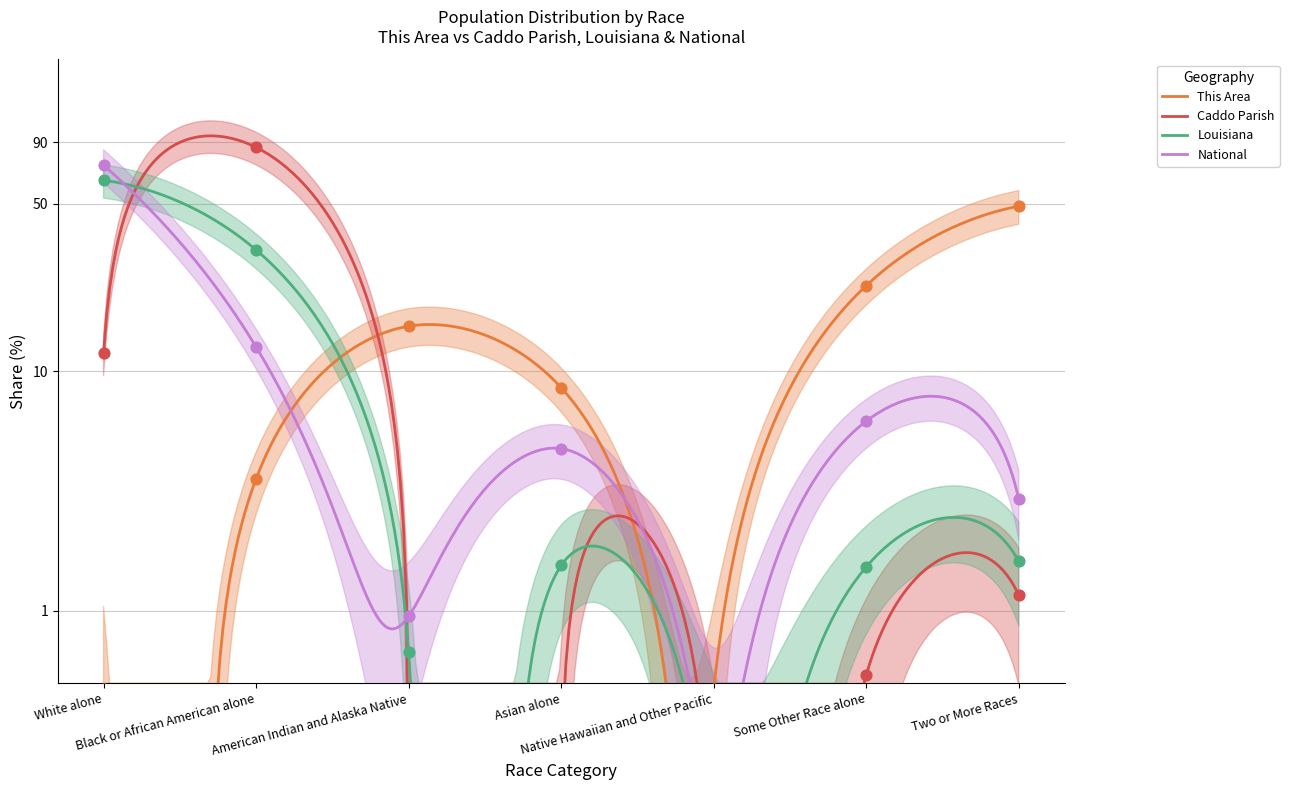

What is the total value across all series at American Indian and Alaska Native?

17.4